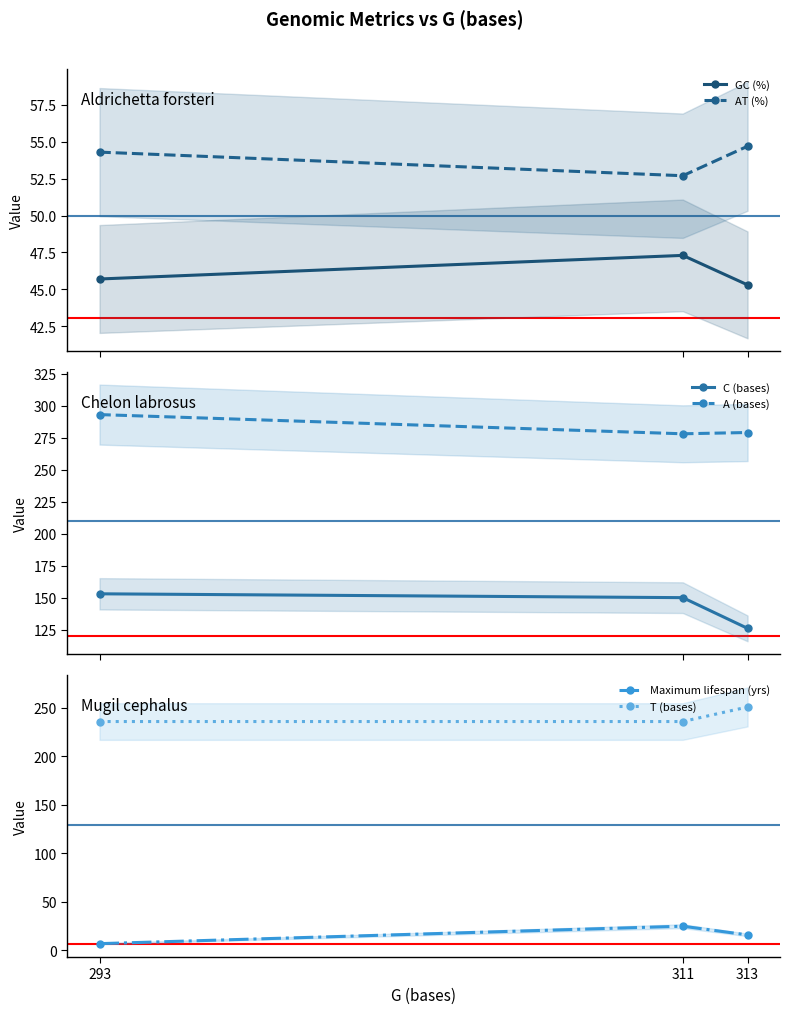

Is the value of Maximum lifespan (yrs) at 313 greater than the value of GC (%) at 311?

No